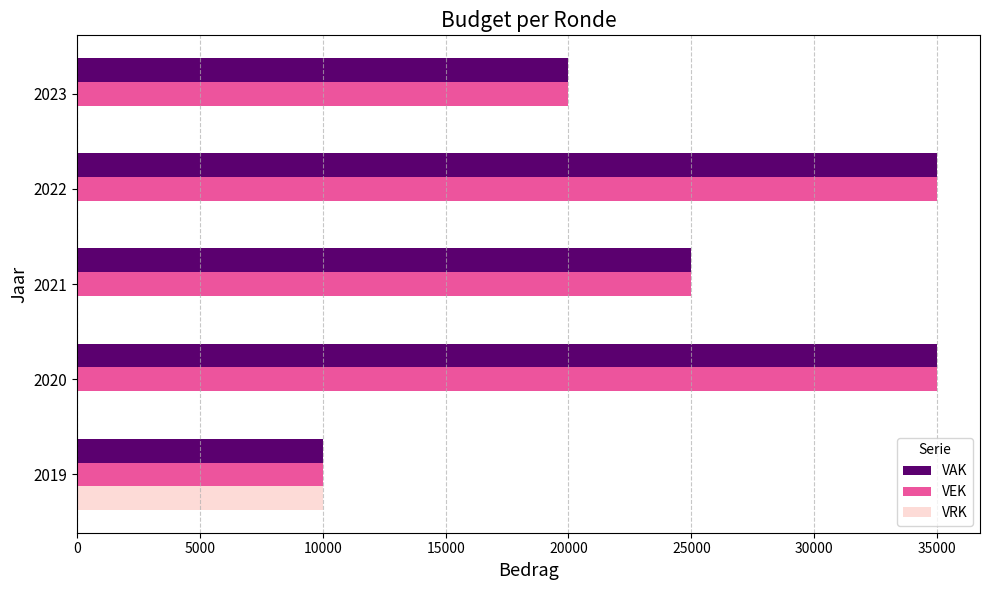

The VEK series shows 35000 at 2022. True or false?

True